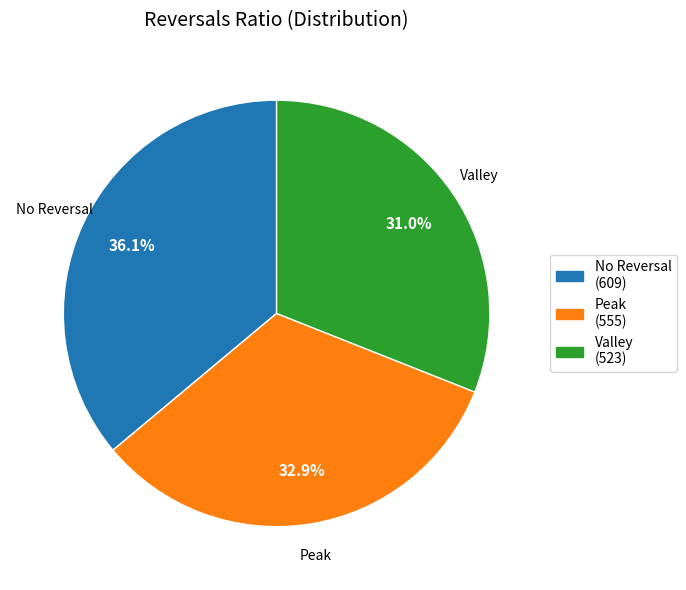

Rank the categories by value from highest to lowest.

No Reversal, Peak, Valley